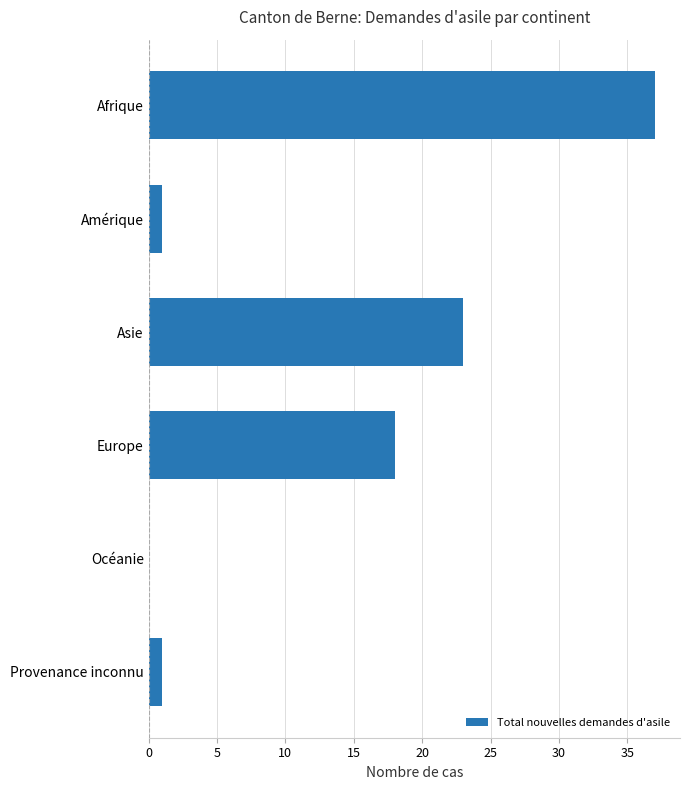

Reading bottom to top, list all the values displayed in this chart.

Provenance inconnu=1	Océanie=0	Europe=18	Asie=23	Amérique=1	Afrique=37